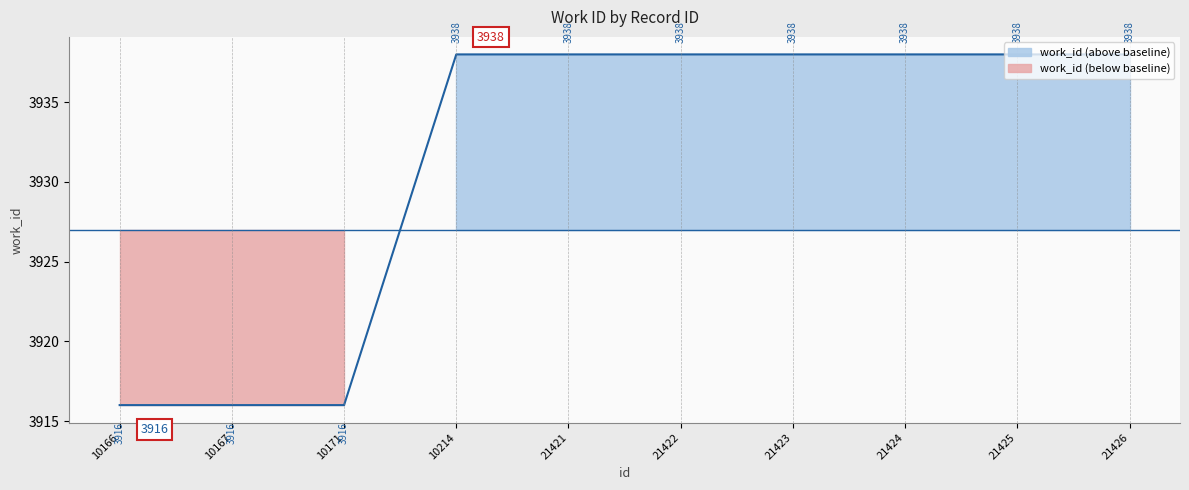

Does the chart display data point markers on the line(s)?

No